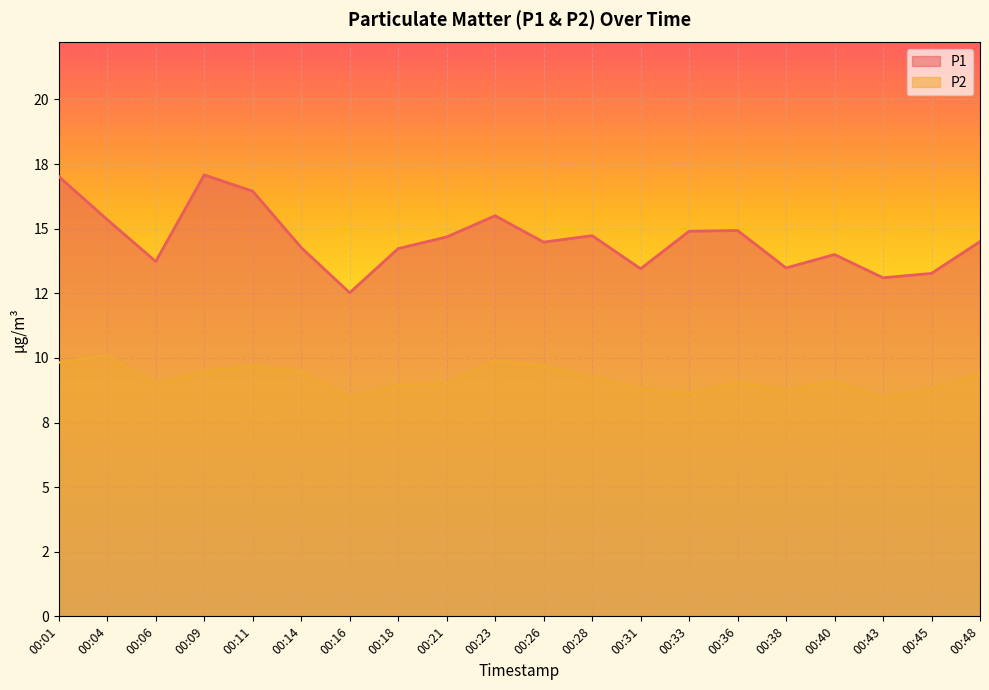

What are all the series names shown in the legend?

P1, P2